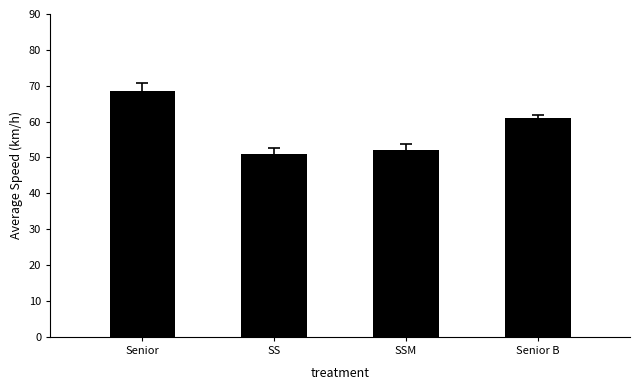

True or false: the data shows 26.0 at SS.

False